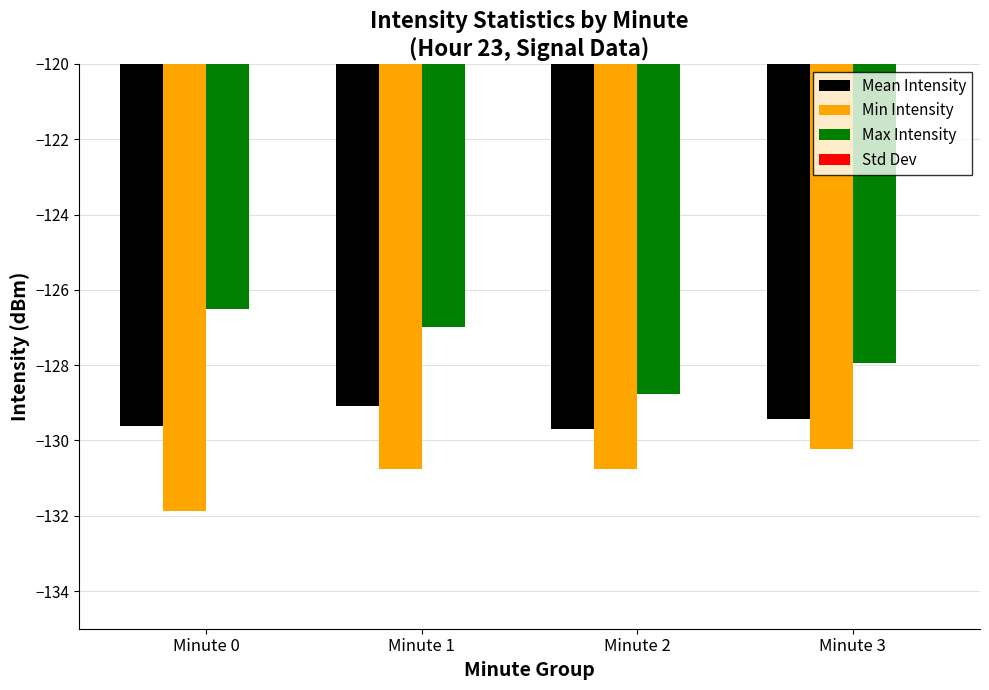

Which series has the largest range (max minus min)?

Max Intensity